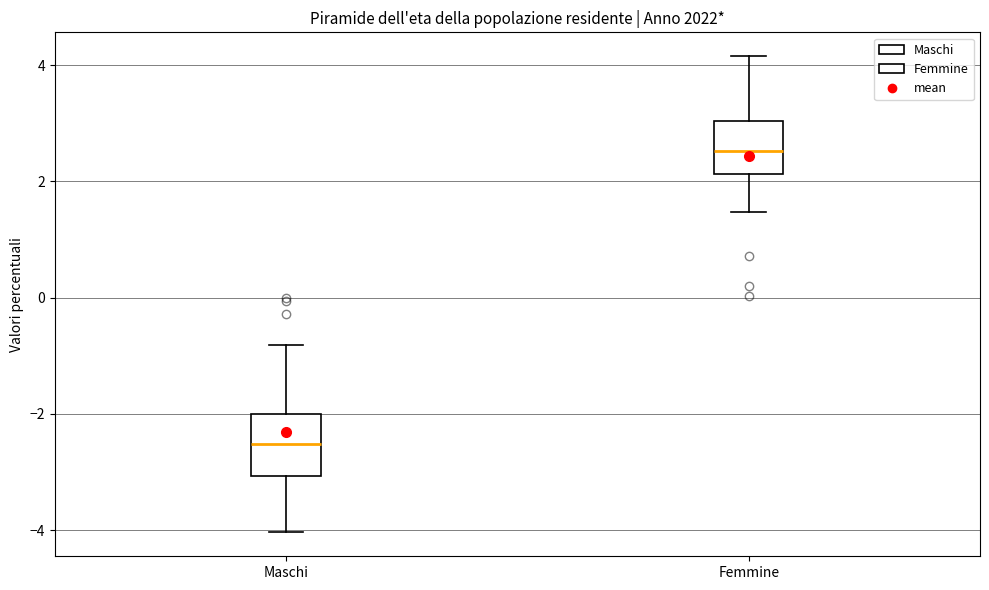

Reading left to right, transcribe this box plot: for each box, give where its median line is, the range the box spans, and where its two whiskers end, as read against the y-axis. The values are not printed on the chart, so give them approximately, as read against the axis.

Maschi: median -2.6, box -3.0 to -2.0, whiskers -4.0 to -0.8
Femmine: median 2.6, box 2.2 to 3.0, whiskers 1.4 to 4.2